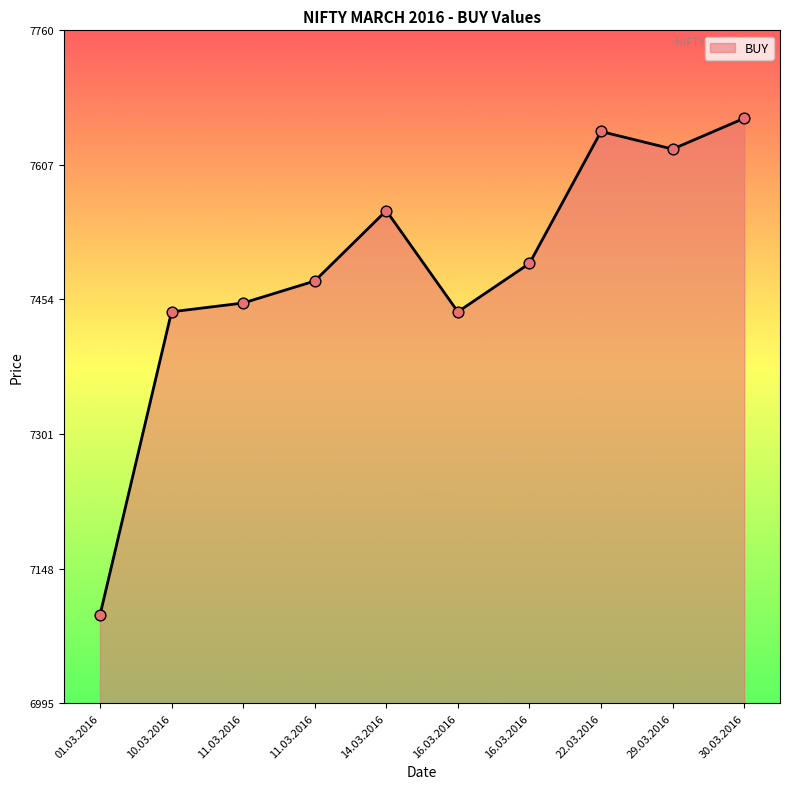

Is this an area chart (filled region under the line)?

Yes